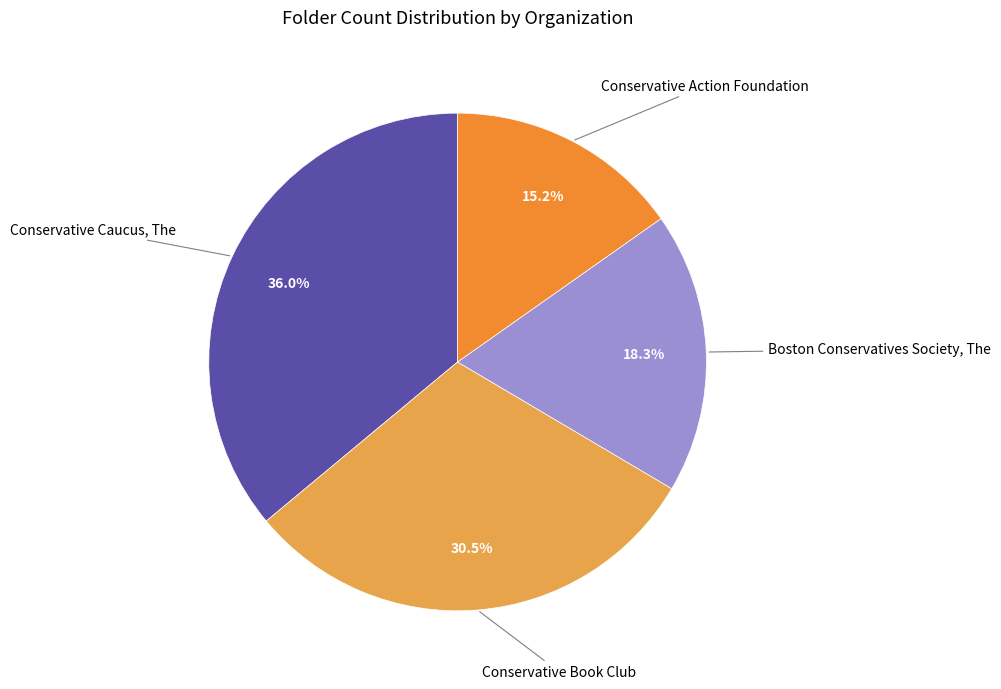

Rank the categories by value from highest to lowest.

Conservative Caucus, The, Conservative Book Club, Boston Conservatives Society, The, Conservative Action Foundation